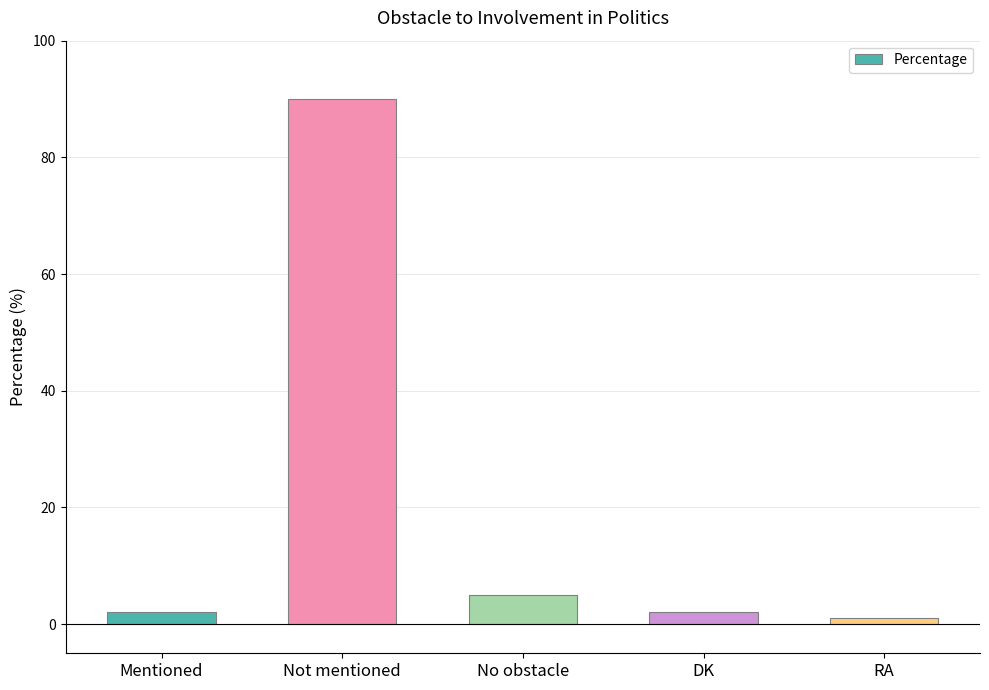

Which has a higher value, RA or DK?

DK